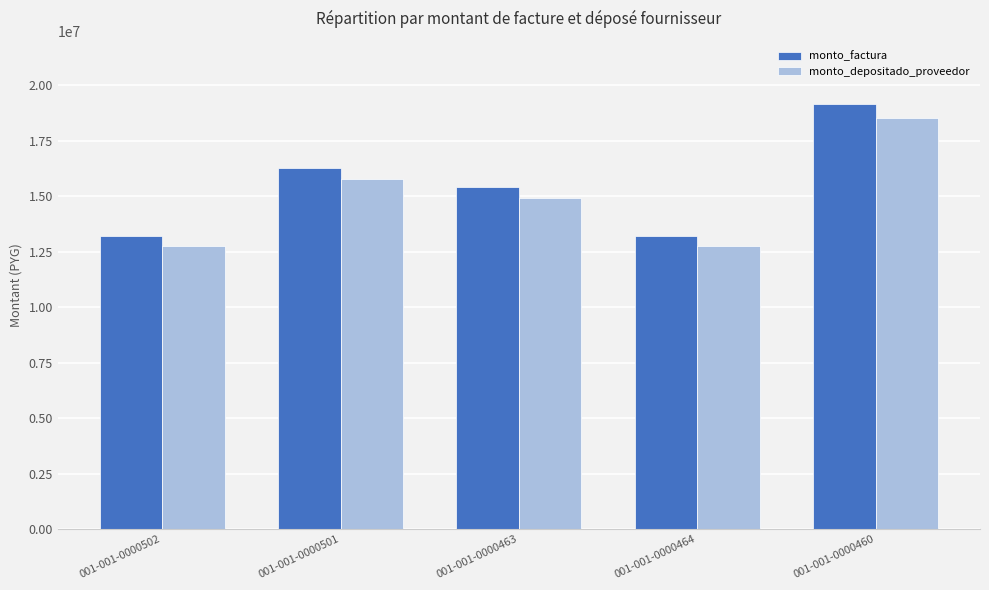

What is the average value of the monto_depositado_proveedor series?

14952600